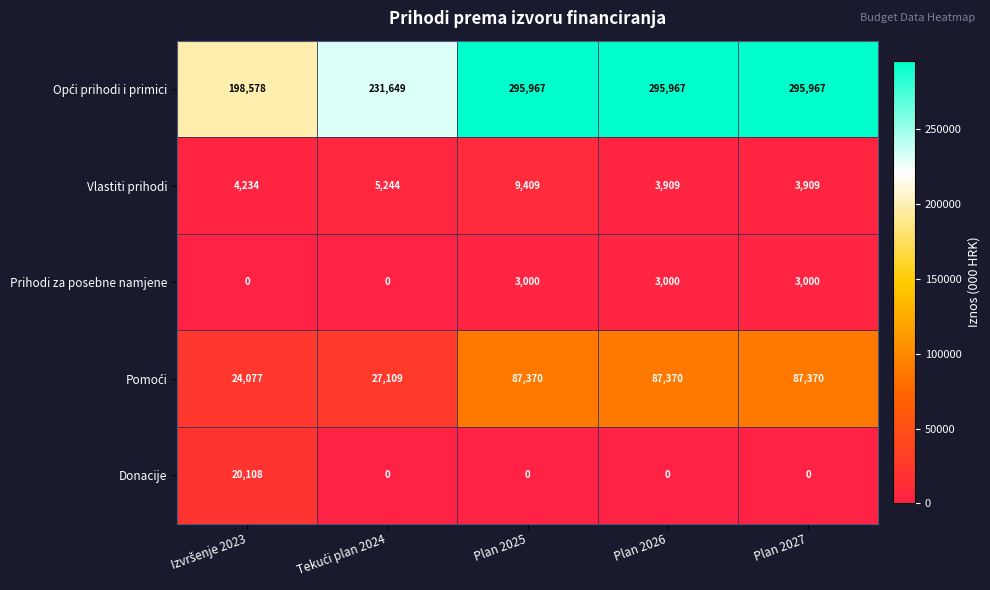

What is the spread (max minus min) of values at Plan 2025?

295967